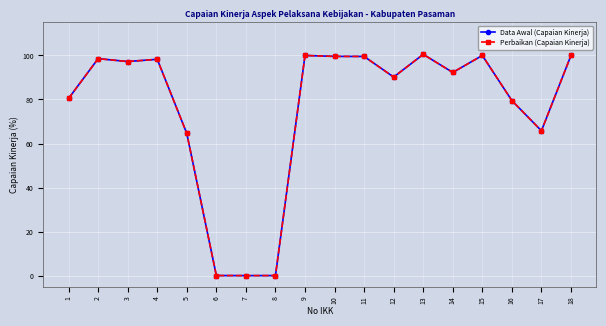

Is this an area chart (filled region under the line)?

No